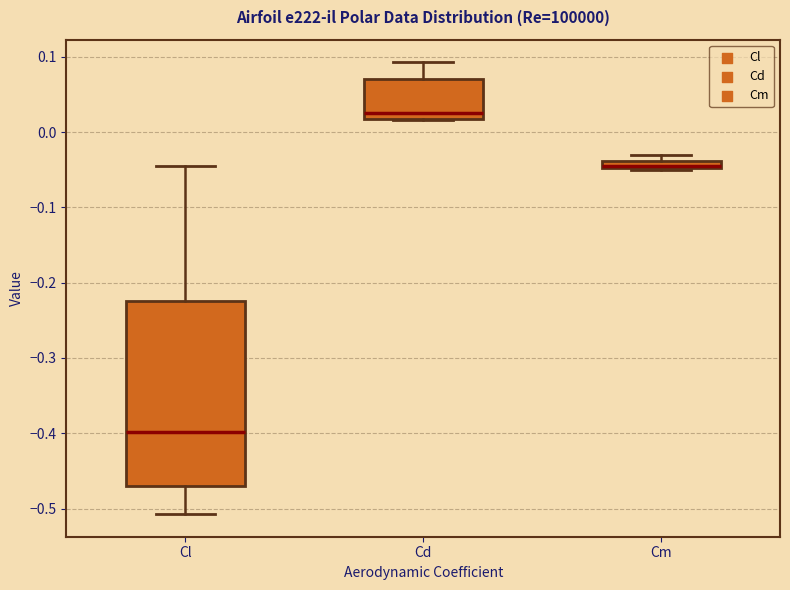

Which box is the tallest, from its lower edge to its upper edge?

Cl